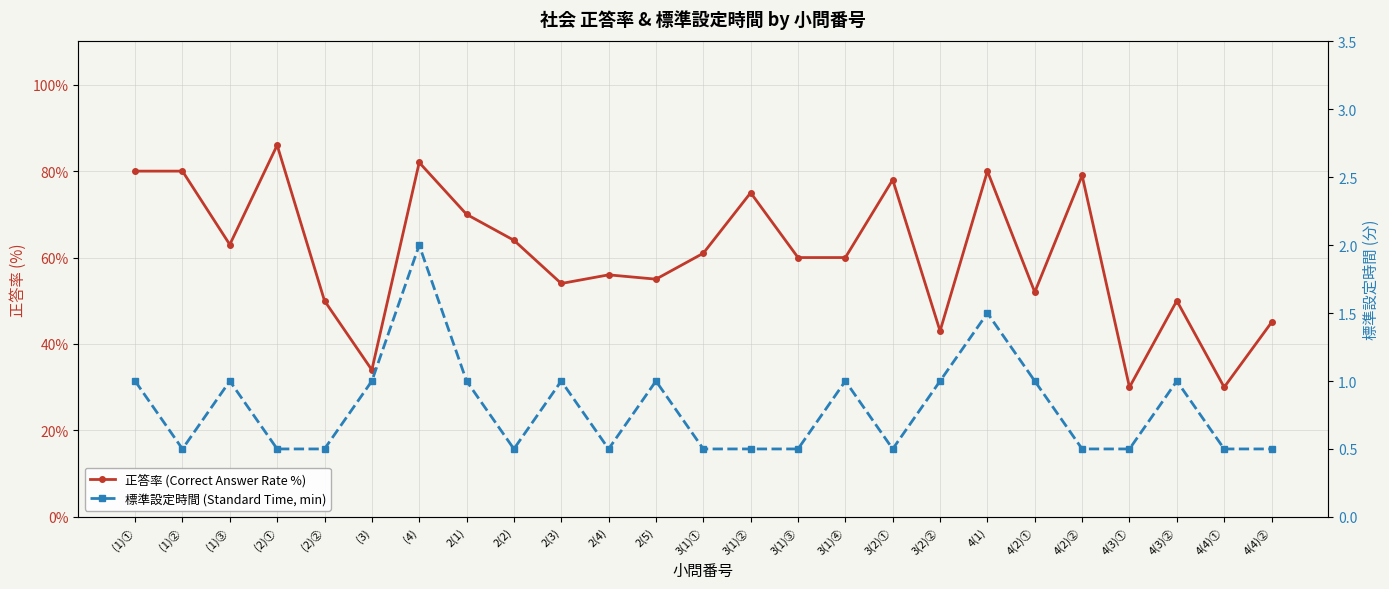

True or false: 正答率 (Correct Answer Rate %) and 標準設定時間 (Standard Time, min) intersect in this chart.

False